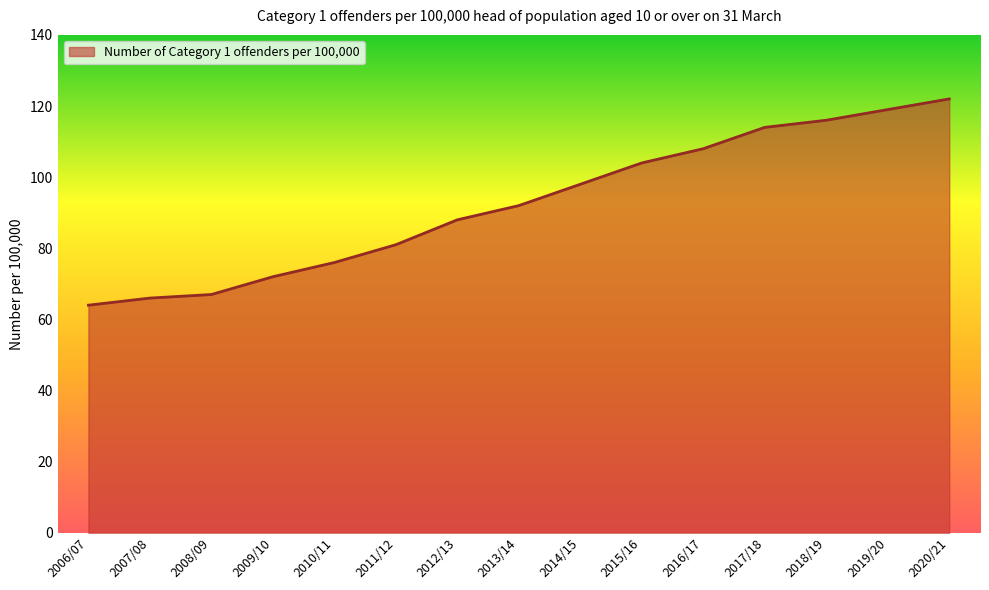

What is the difference between the second highest and second lowest values?

53